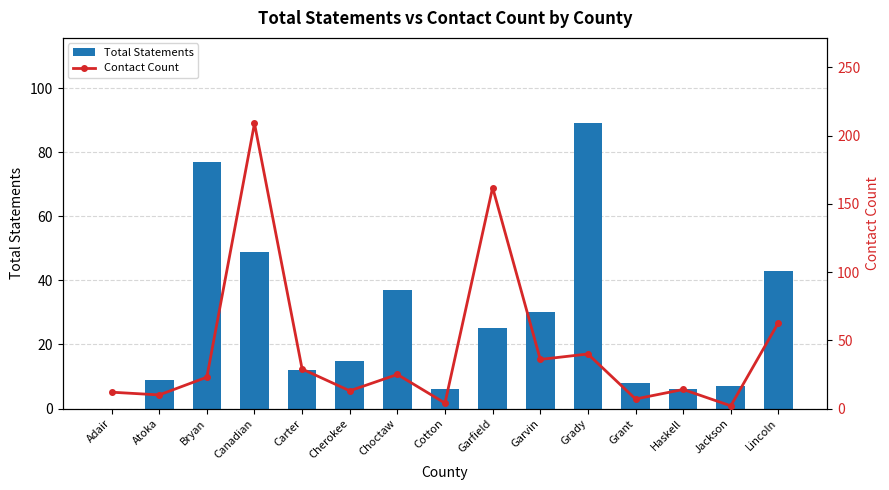

At how many categories does at least one series exceed 167?

1